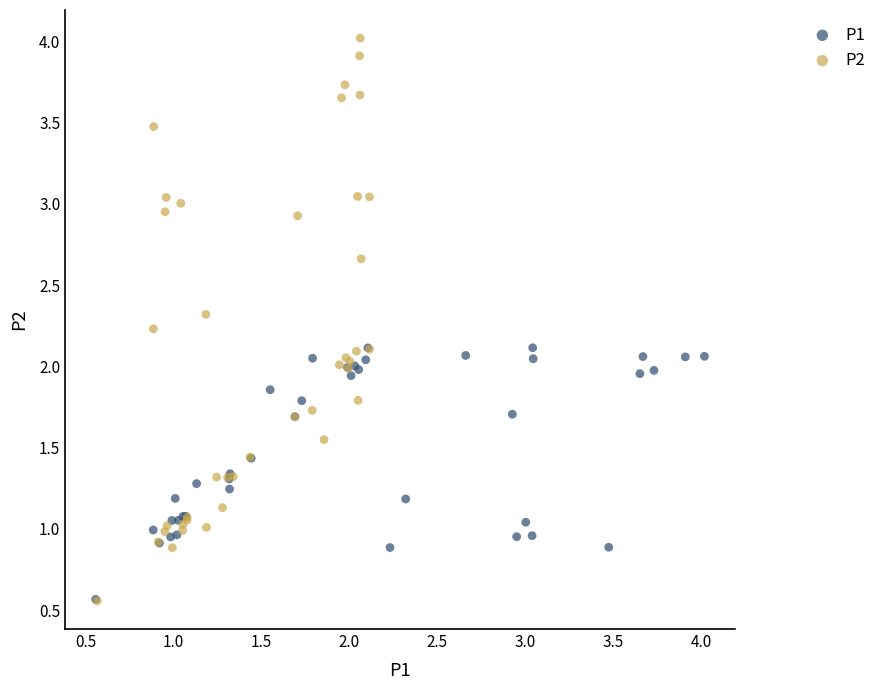

Which series reaches the maximum Y coordinate?

P2